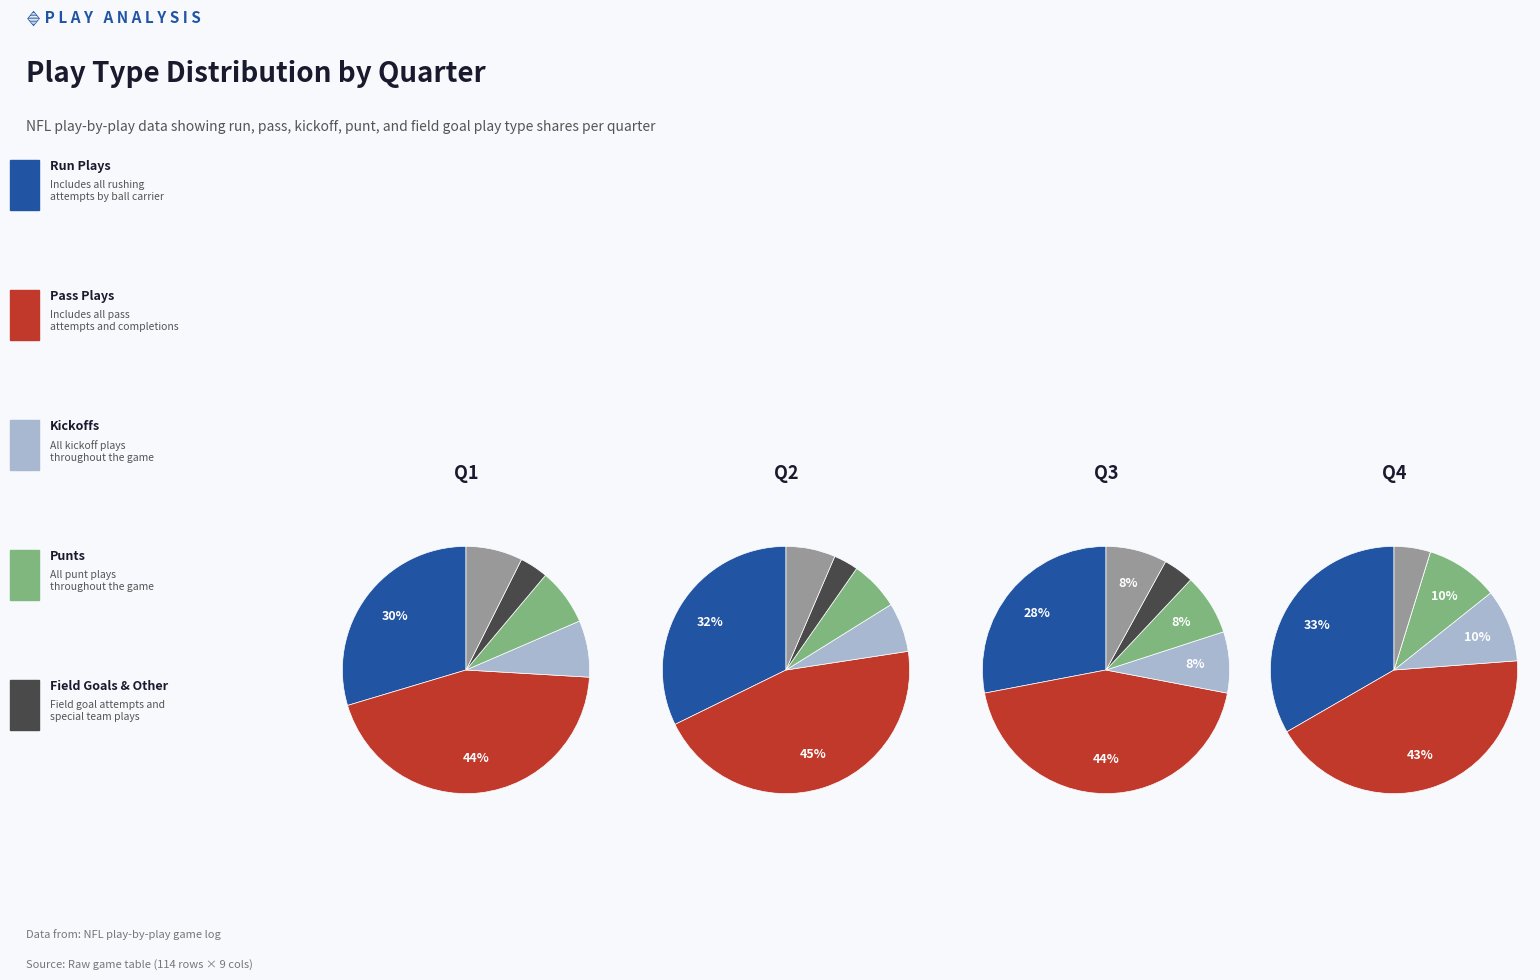

At Q1, list the series in order from smallest to largest.

fg, other, kickoff, punt, run, pass